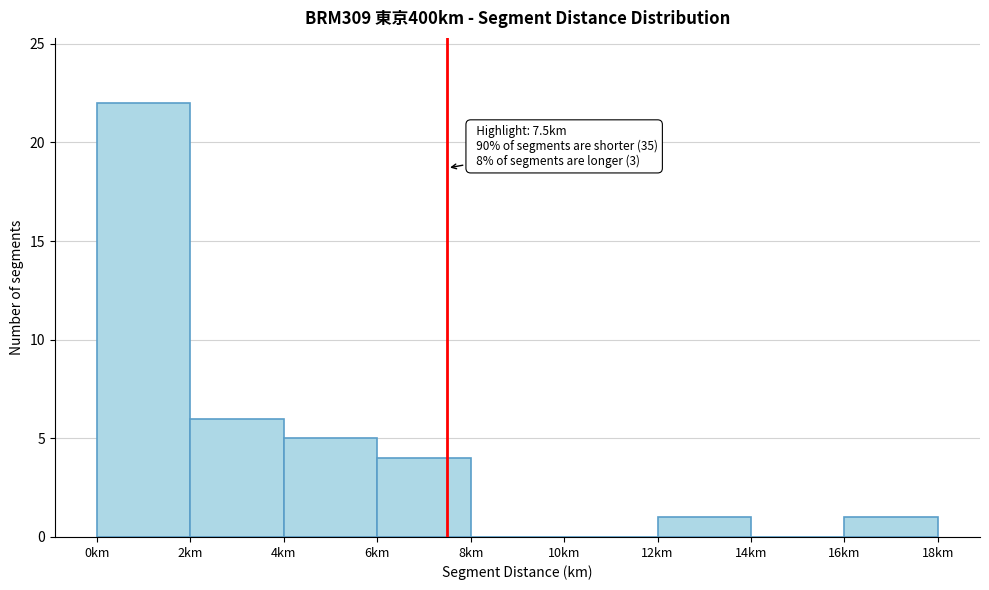

Which range on the x-axis has the tallest bar?

0 to 2